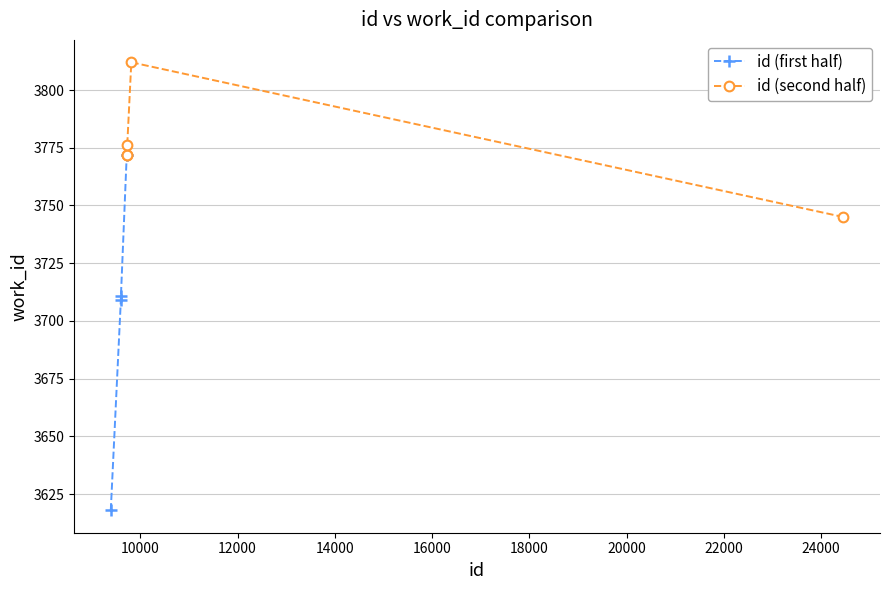

What is the value of the id (second half) point at the 2nd from the left?

3772